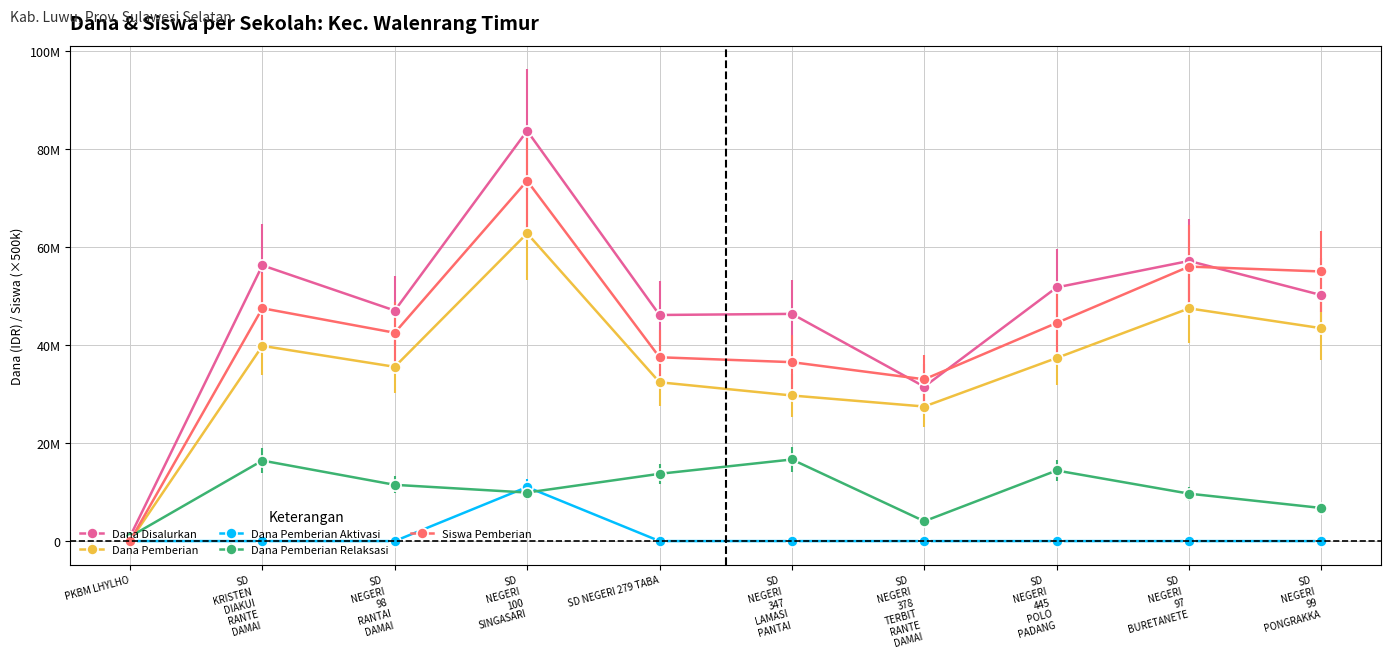

Is this an area chart (filled region under the line)?

No